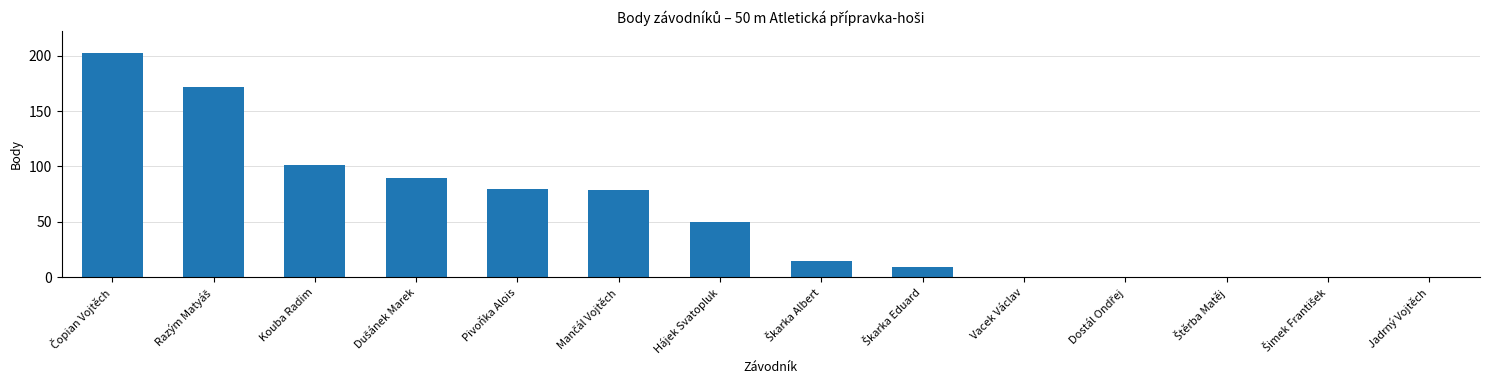

What is the maximum value shown in the chart?

202